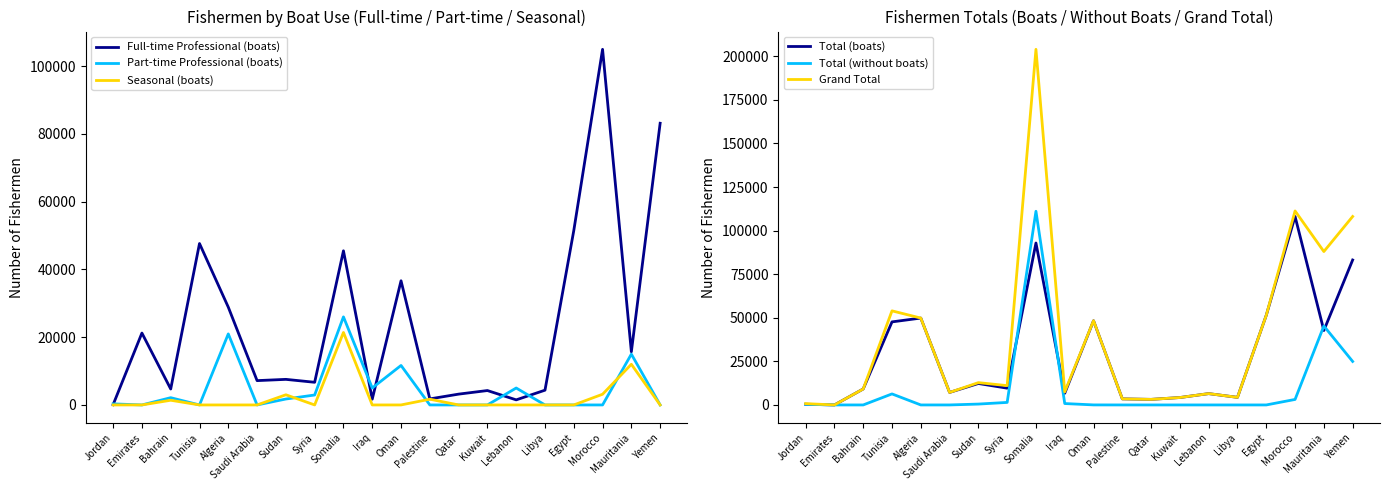

What is the label of the 18th point from the right?

Bahrain